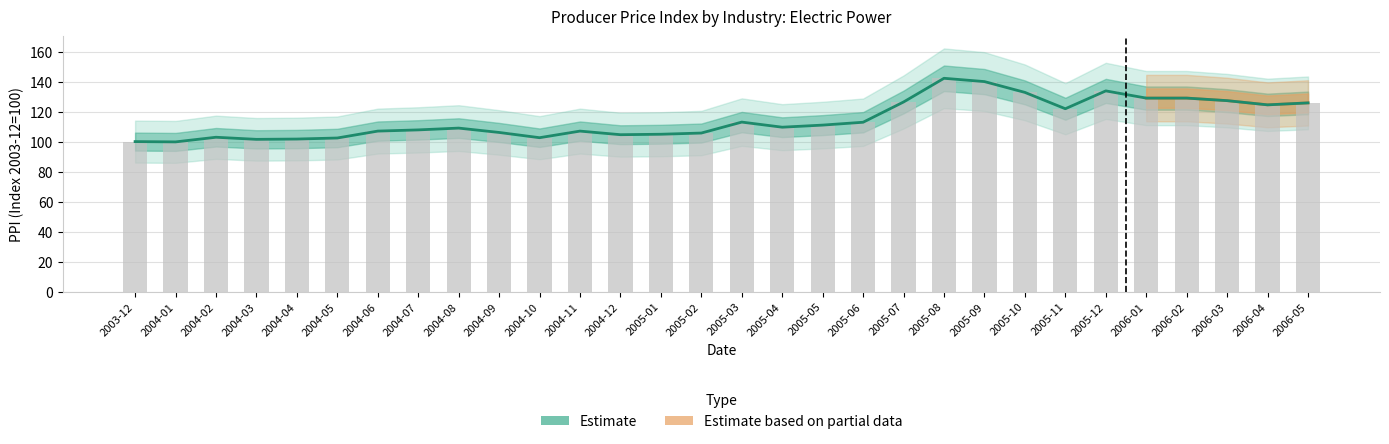

Where is the data nearest to the value 121?

2005-11